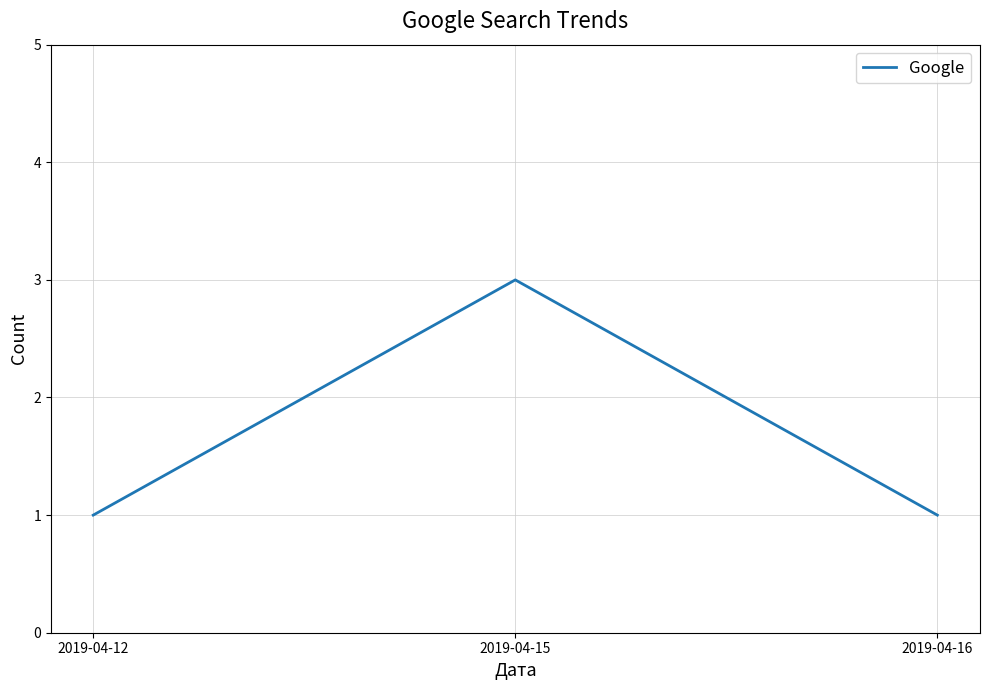

True or false: the data shows 5 at 2019-04-15.

False